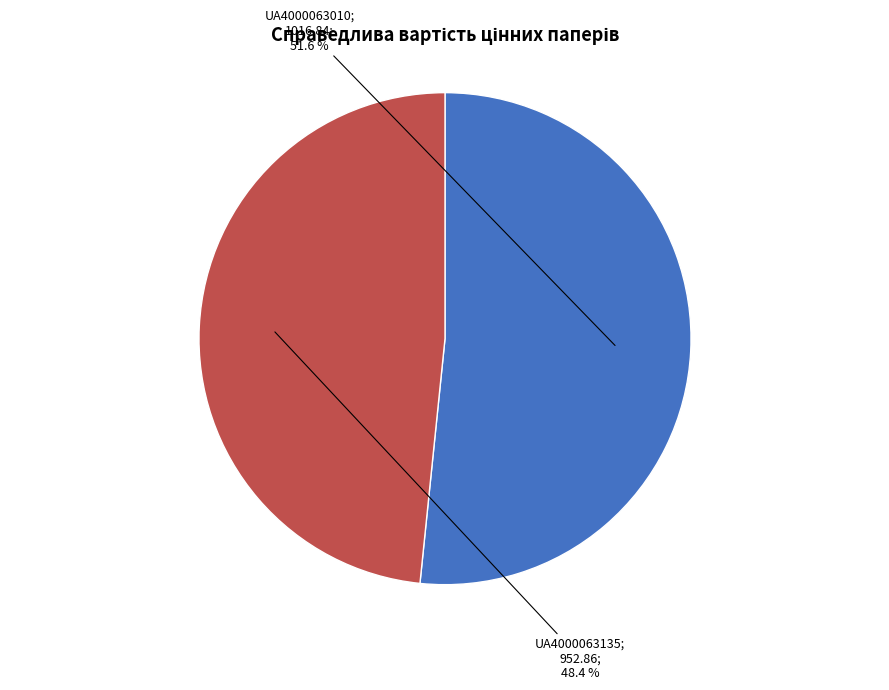

Is there any slice that represents more than half of the pie?

Yes